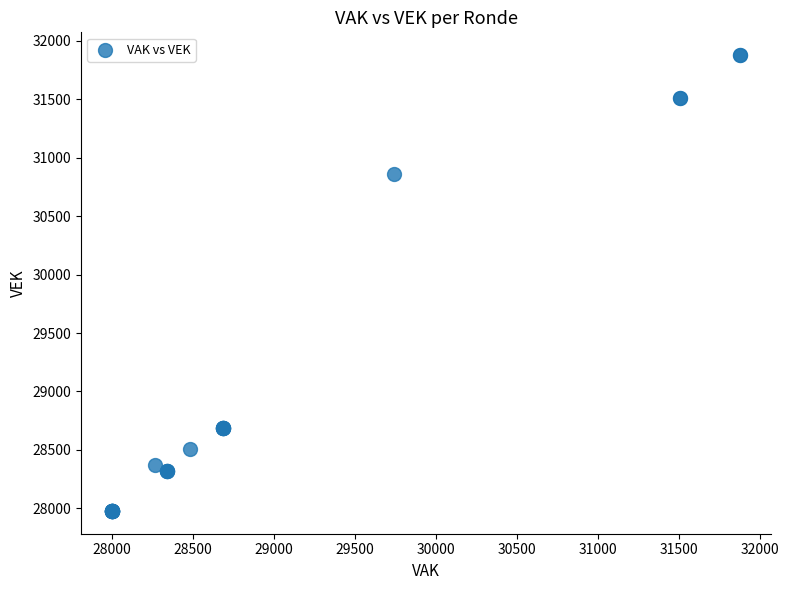

What Y value in the scatter plot is closest to 29927?

30856